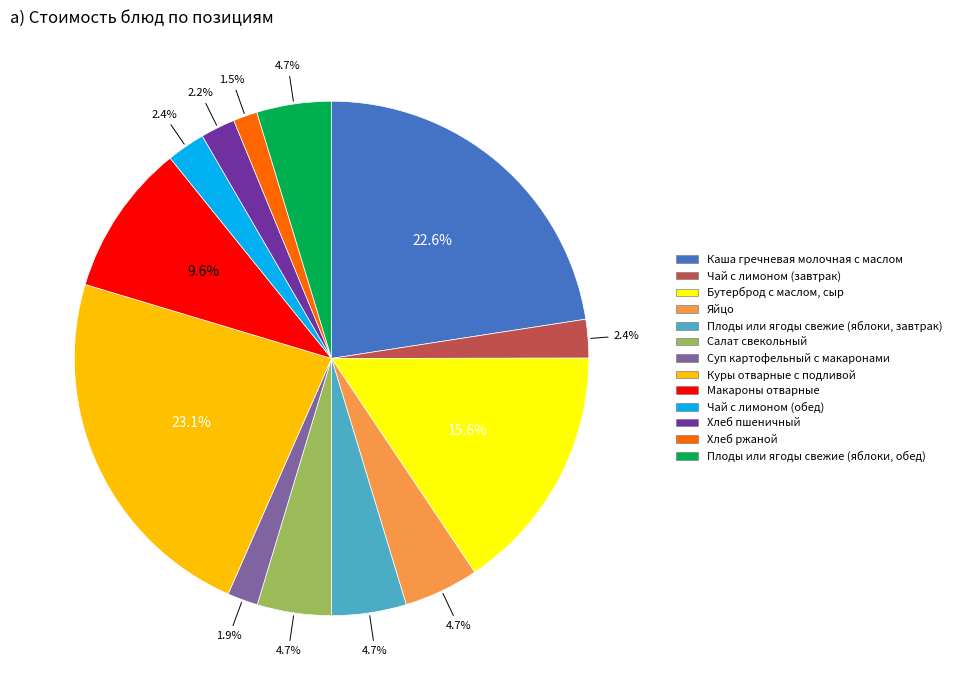

Combined, what portion of the pie is Суп картофельный с макаронами and Чай с лимоном (обед)?

4.3%